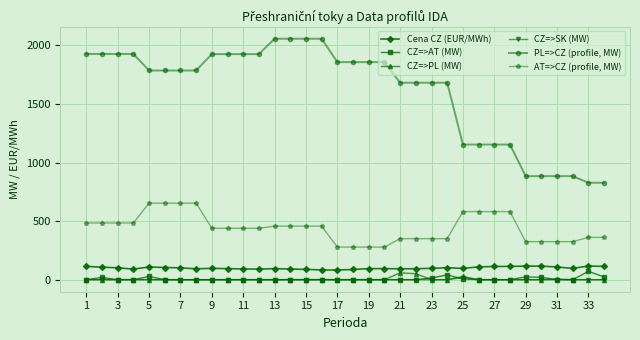

What is the greatest value displayed?

2057.1